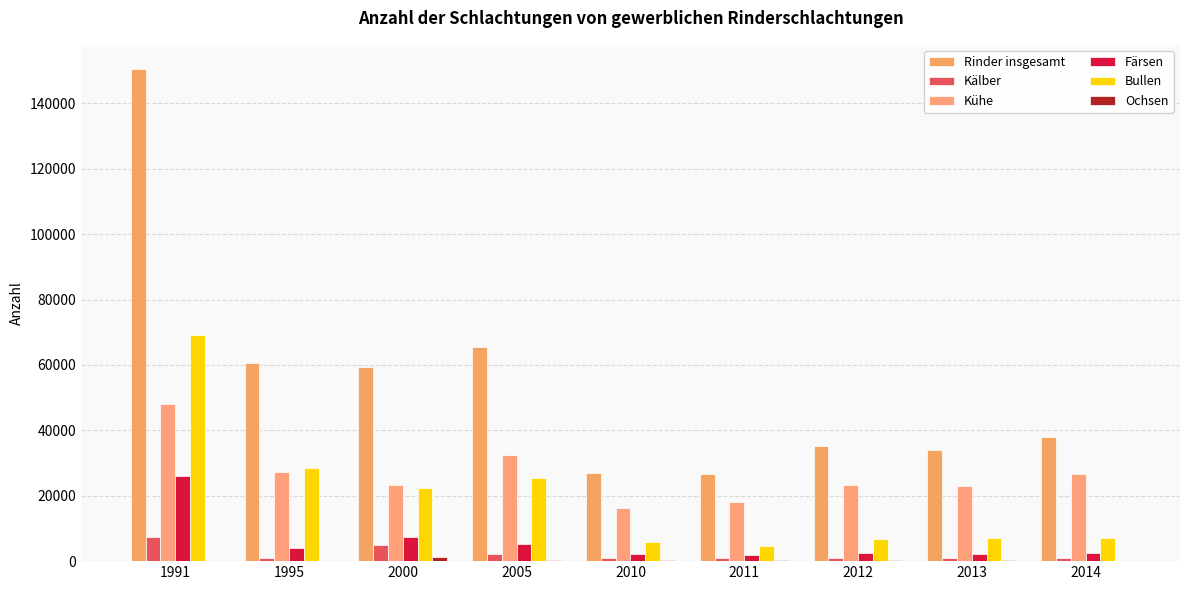

Are the bars grouped side by side (vs. stacked)?

Yes